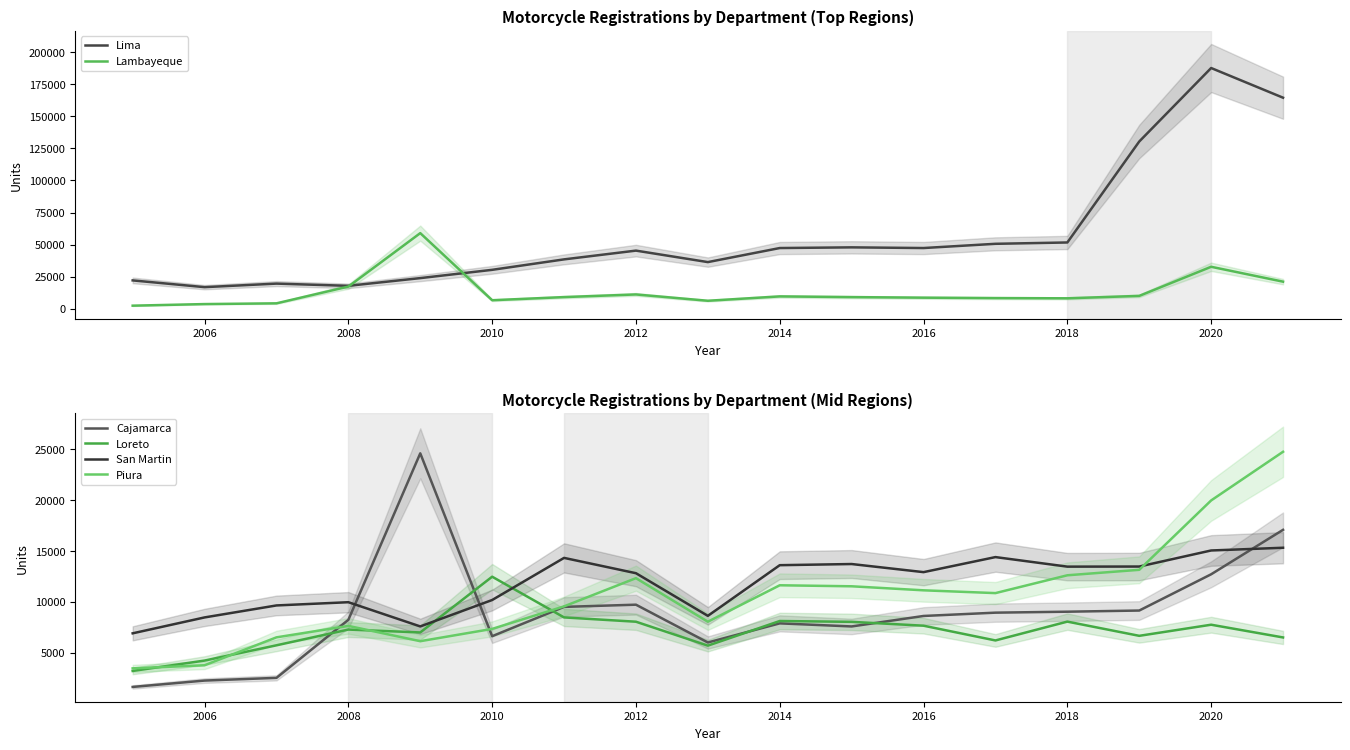

True or false: Cajamarca has a value of 9041 at 2018.

True